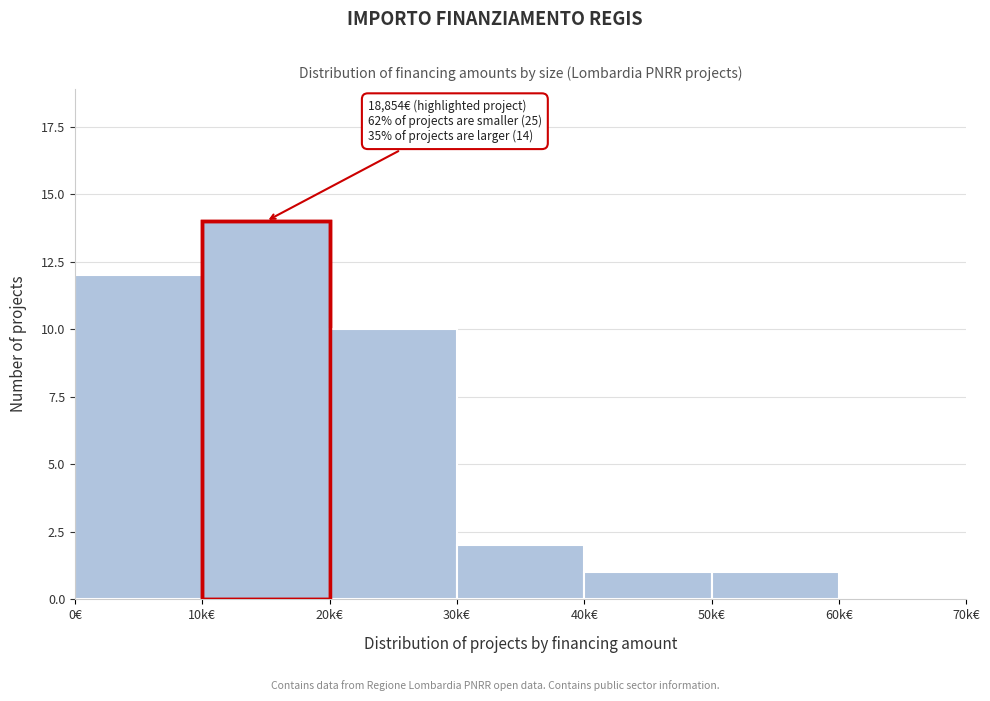

Reading left to right, what are all the values shown in this chart?

0€=12	10k€=14	20k€=10	30k€=2	40k€=1	50k€=1	60k€=0